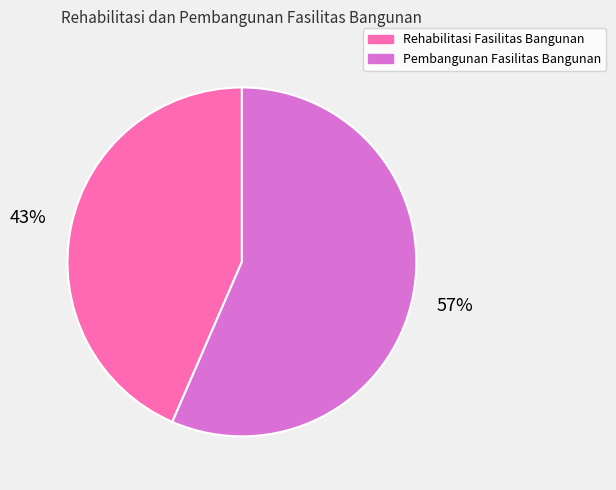

To the nearest percent, what portion does Pembangunan Fasilitas Bangunan represent?

57%